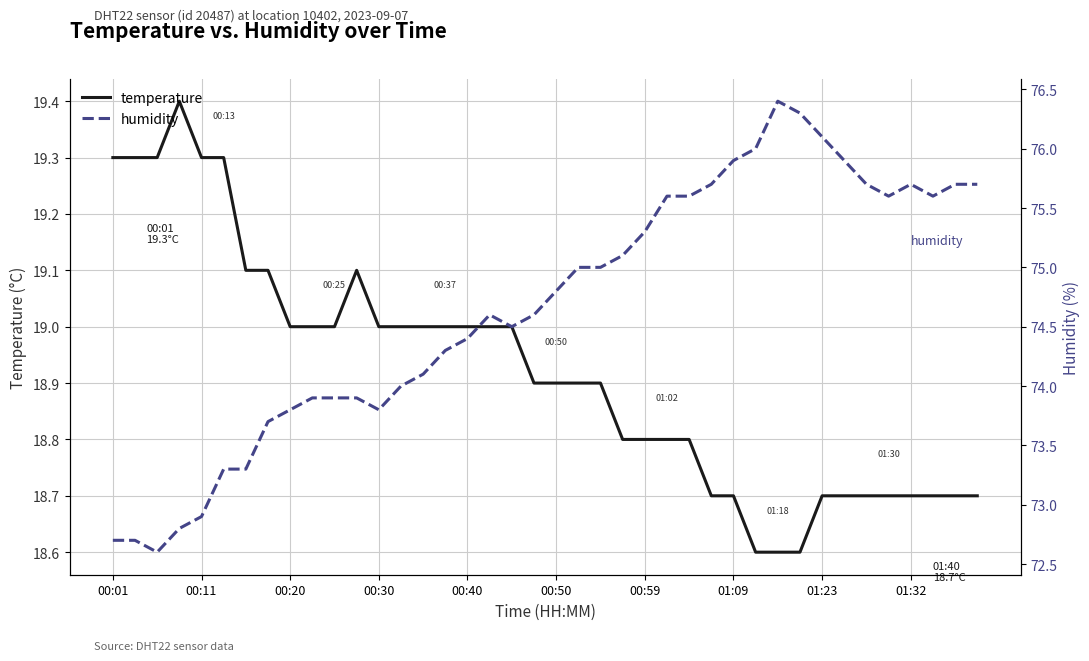

True or false: humidity has a value of 73.9 at 11.

True